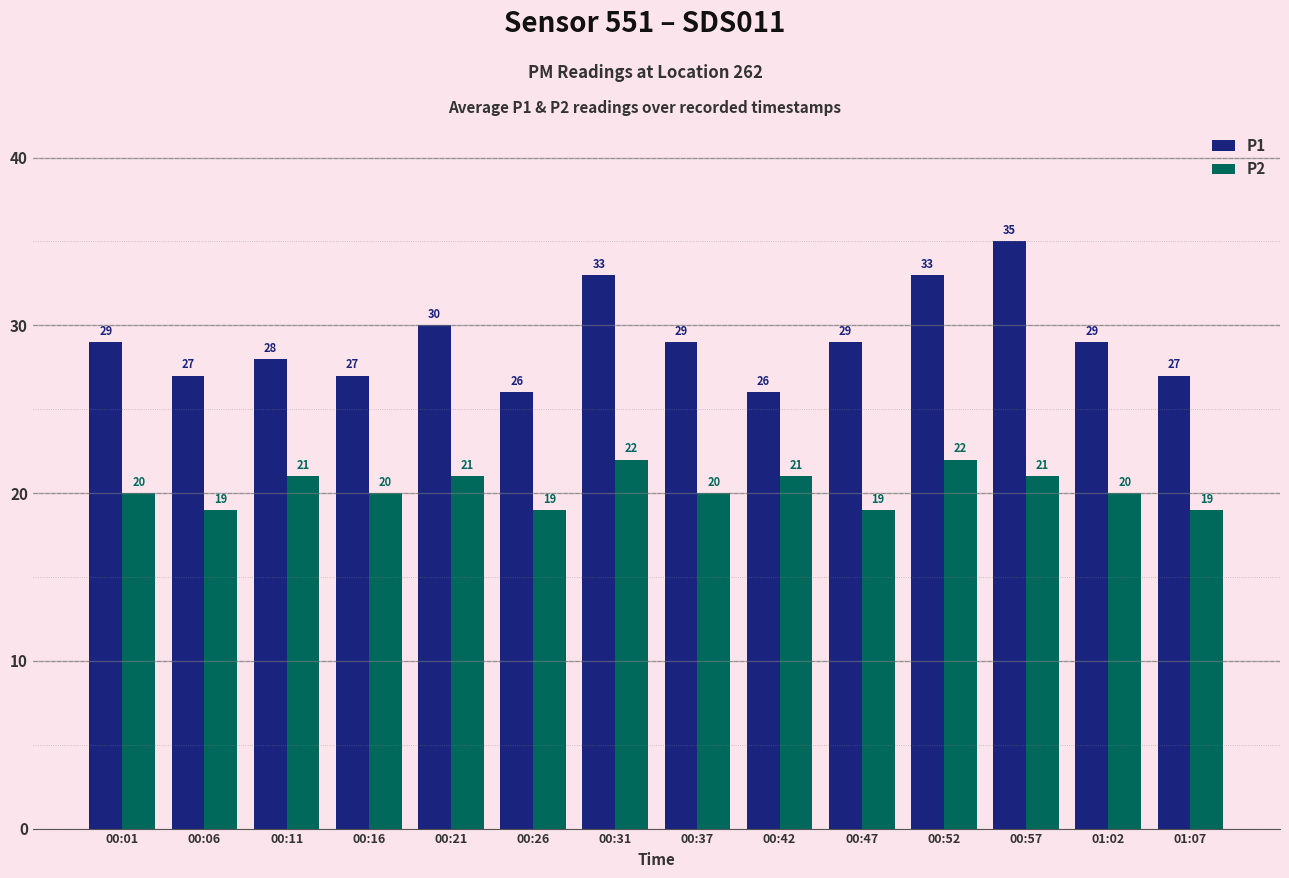

Reading right to left, transcribe all the data shown in this chart.

P1: 27	29	35	33	29	26	29	33	26	30	27	28	27	29
P2: 19	20	21	22	19	21	20	22	19	21	20	21	19	20